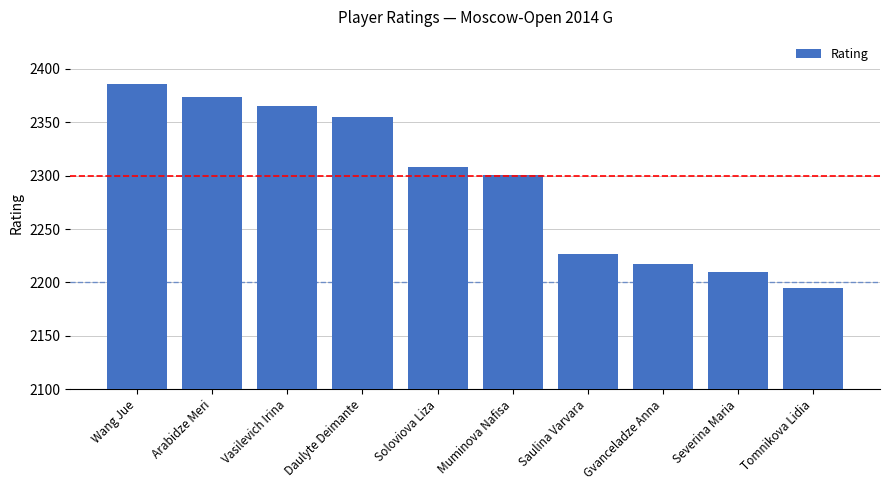

List the labels in order of value, largest first.

Wang Jue, Arabidze Meri, Vasilevich Irina, Daulyte Deimante, Soloviova Liza, Muminova Nafisa, Saulina Varvara, Gvanceladze Anna, Severina Maria, Tomnikova Lidia